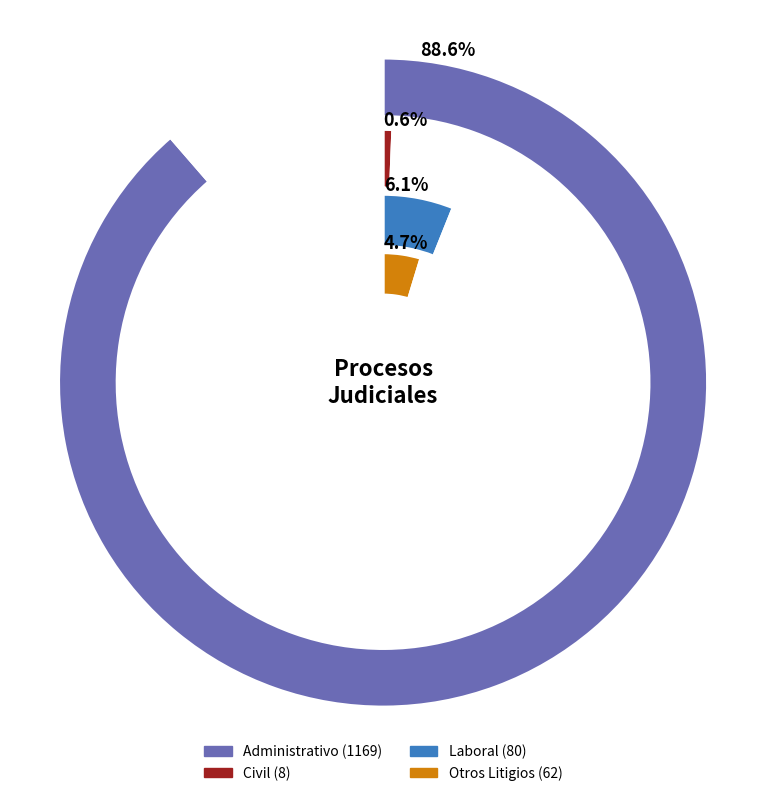

How many segments does this pie chart have?

4